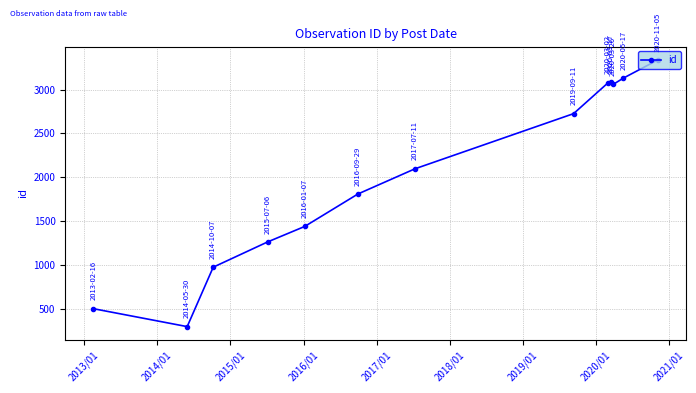

What is the minimum value shown in the chart?

299